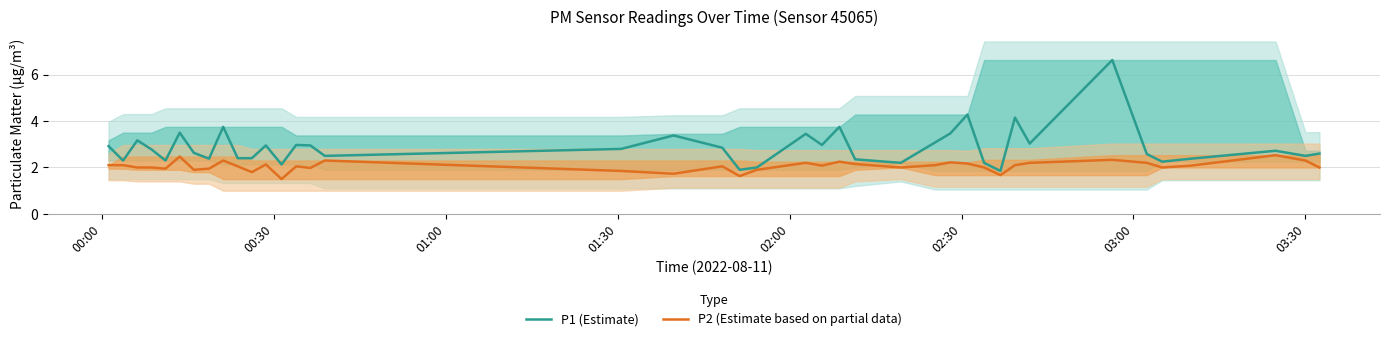

What is the lowest value of the P1 (Estimate) series?

1.9